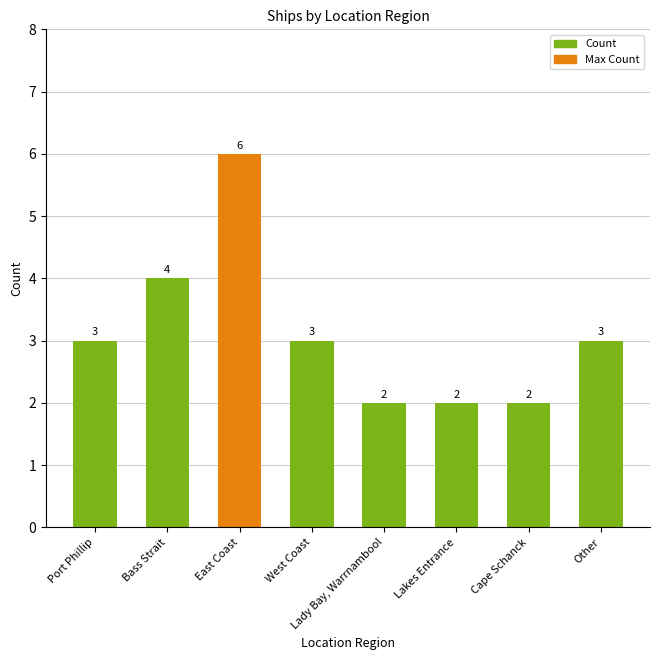

How many values are between 2 and 4?

7